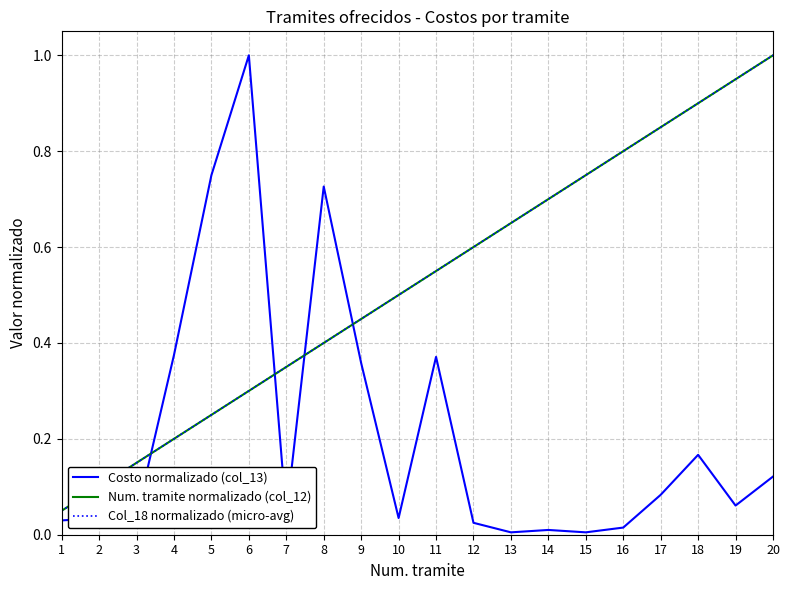

What is the sum of the Costo normalizado (col_13) values at 15 and 17?

0.1